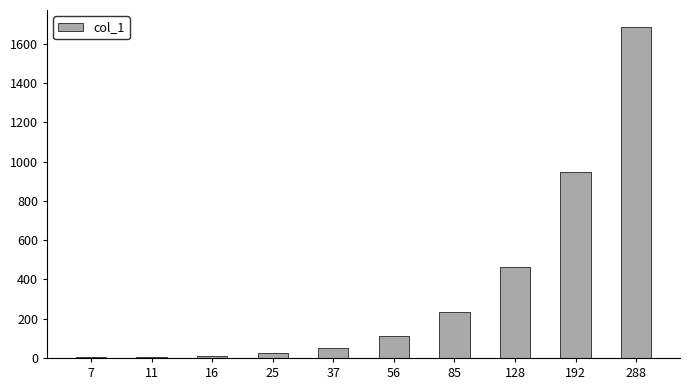

Does the chart contain stacked bars?

No